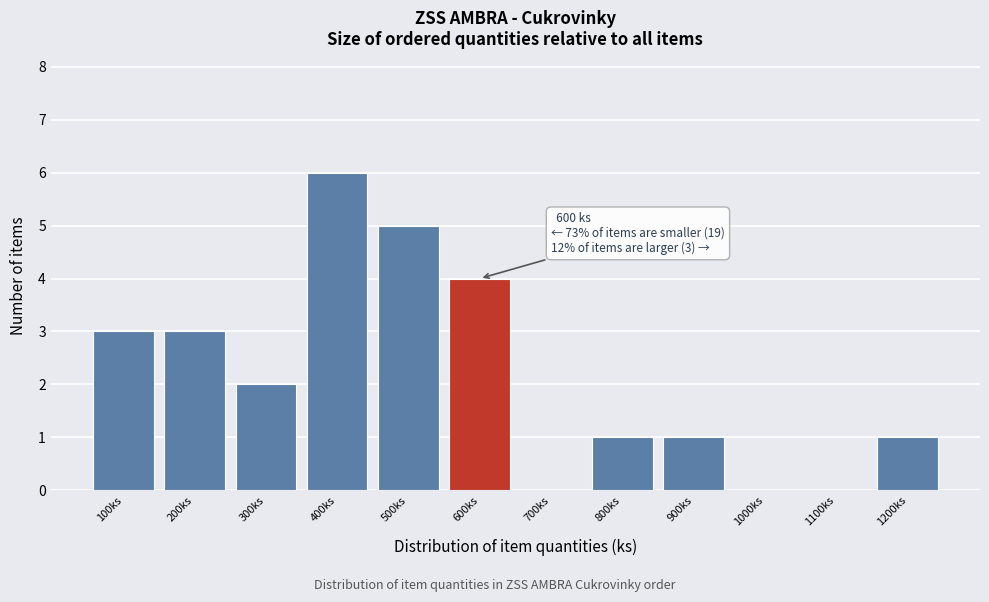

Reading left to right, list all the values displayed in this chart.

100ks=3	200ks=3	300ks=2	400ks=6	500ks=5	600ks=4	700ks=0	800ks=1	900ks=1	1000ks=0	1100ks=0	1200ks=1